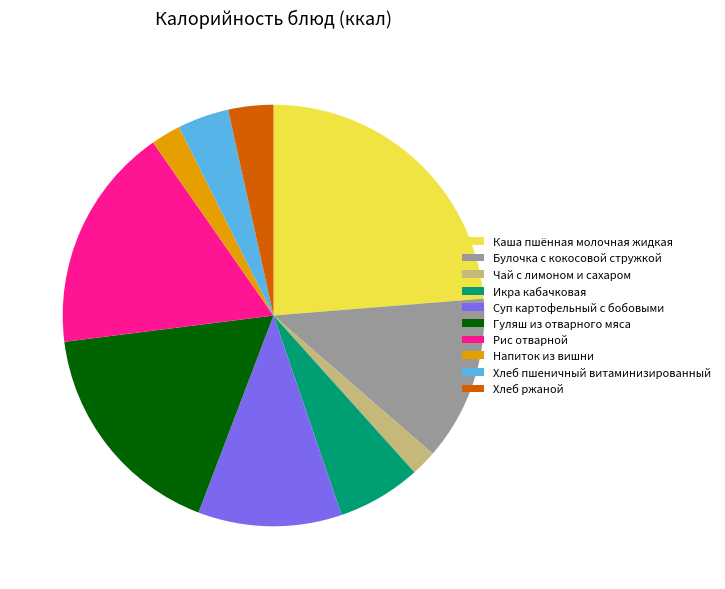

Which slice is the largest?

Каша пшённая молочная жидкая